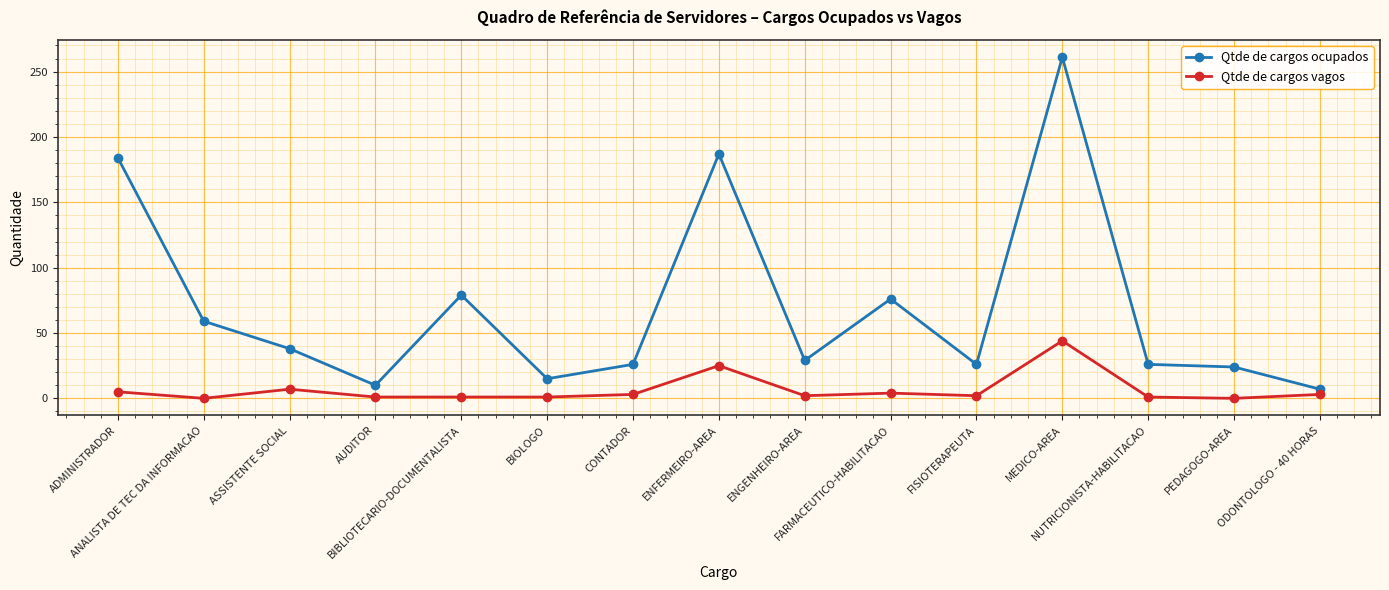

True or false: Qtde de cargos ocupados and Qtde de cargos vagos cross at least once.

False